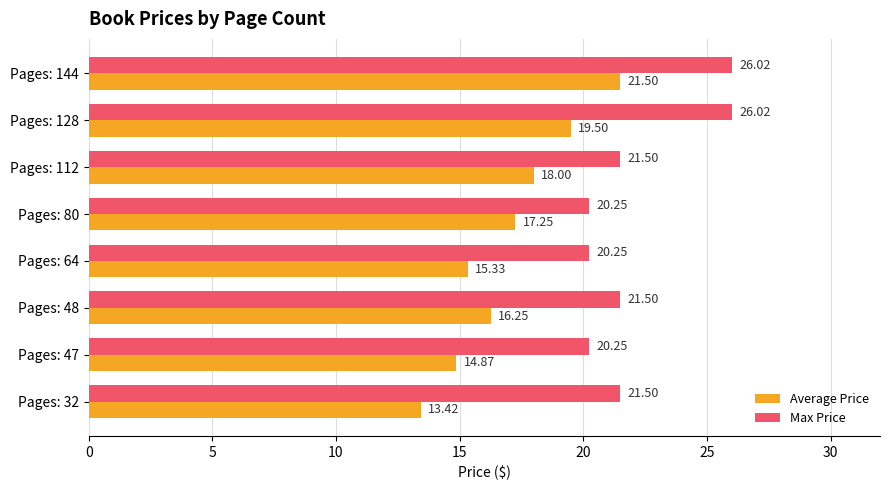

What is the difference between the highest and lowest values at Pages: 144?

4.5